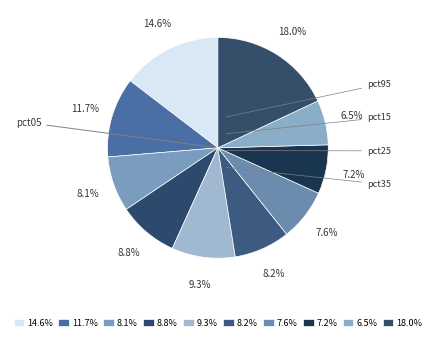

Is there a majority slice in this chart?

No